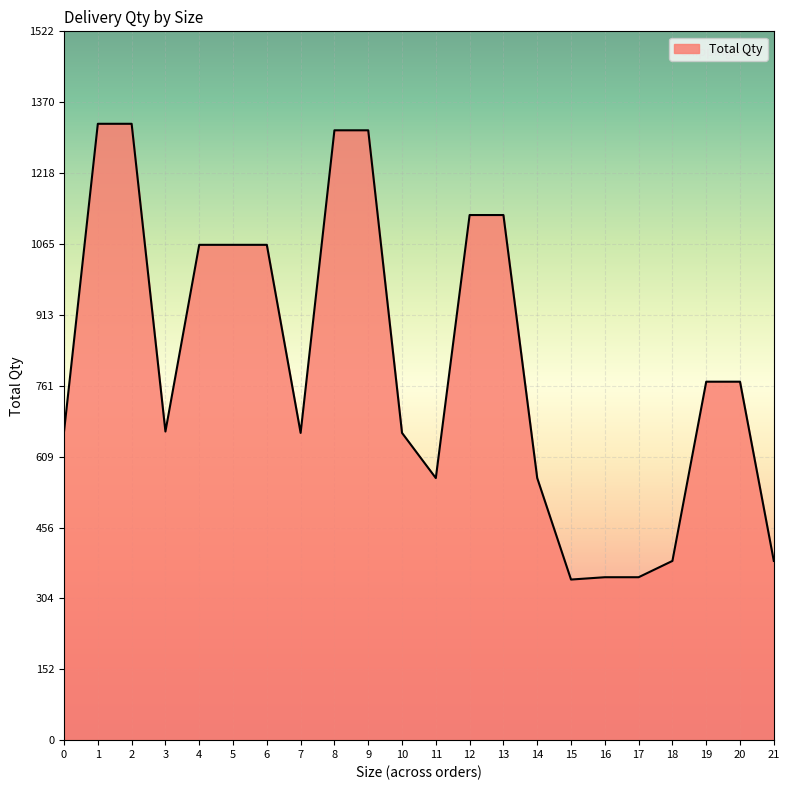

Approximately how many times larger is the value at 8 compared to 17?

3.7